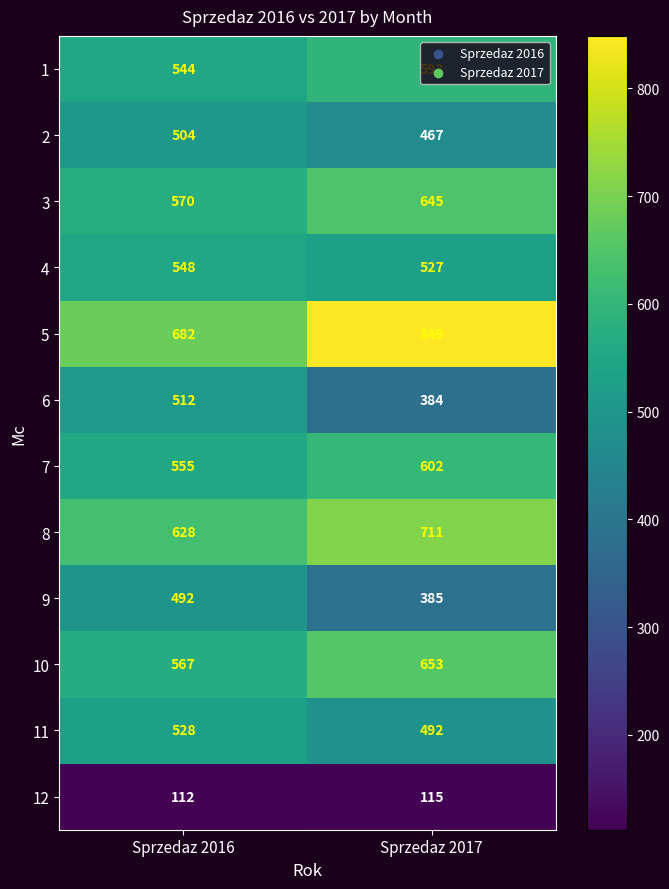

What is the sum of the 8 values at Sprzedaz 2016 and Sprzedaz 2017?

1339